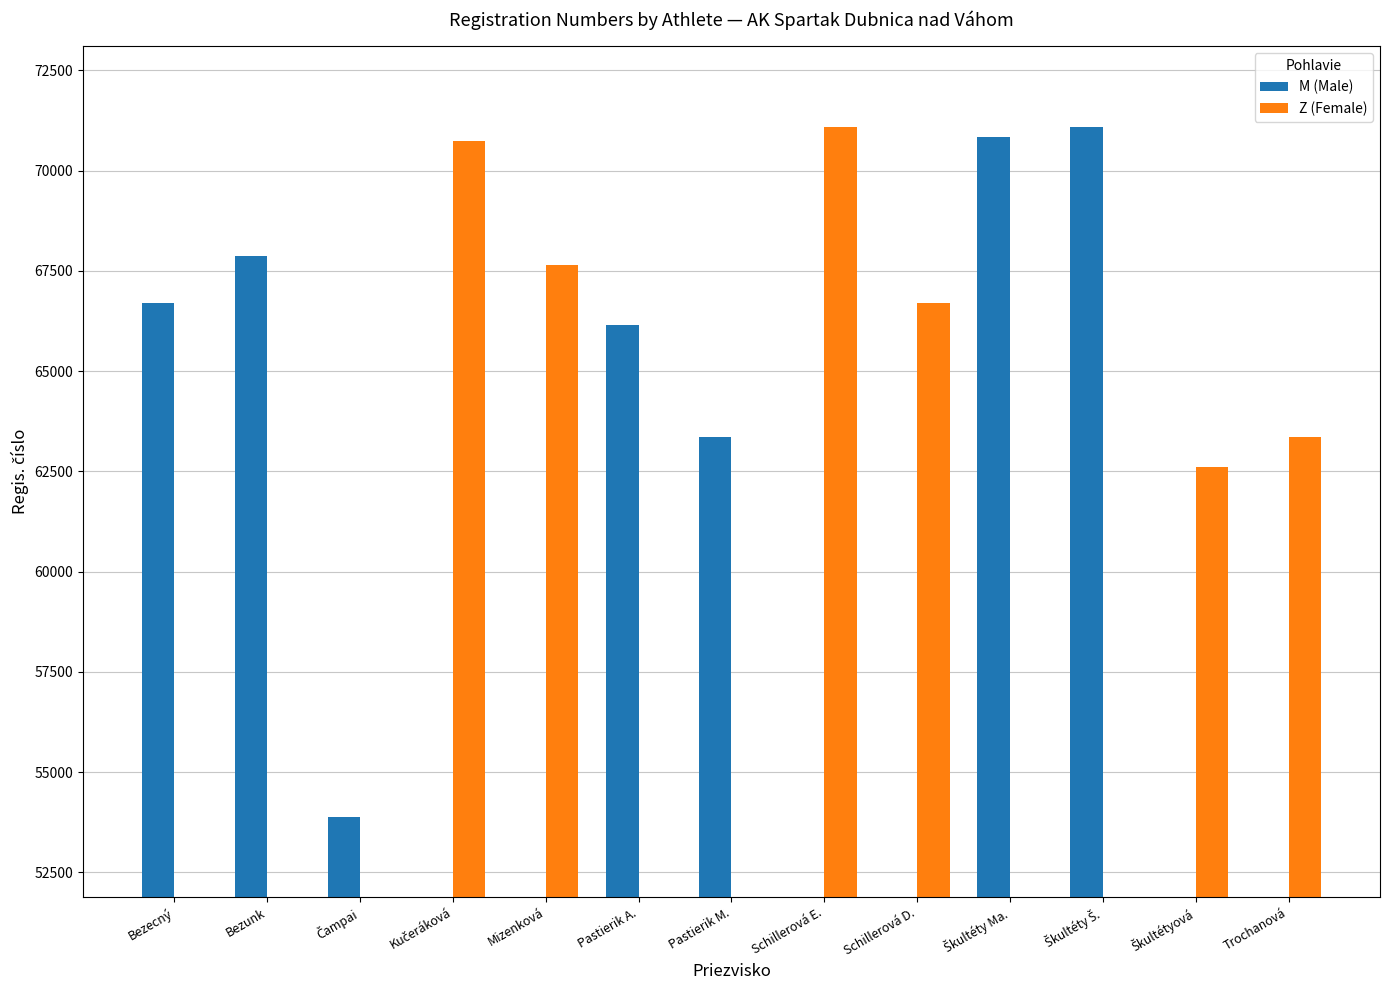

Count the number of categories in the chart.

13